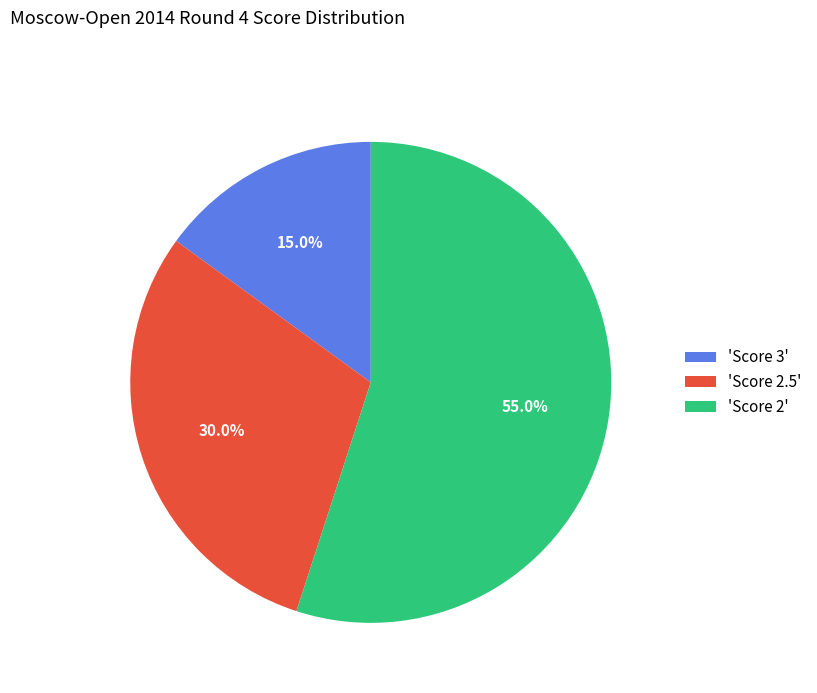

What percentage is NOT represented by 'Score 2.5'?

70.0%